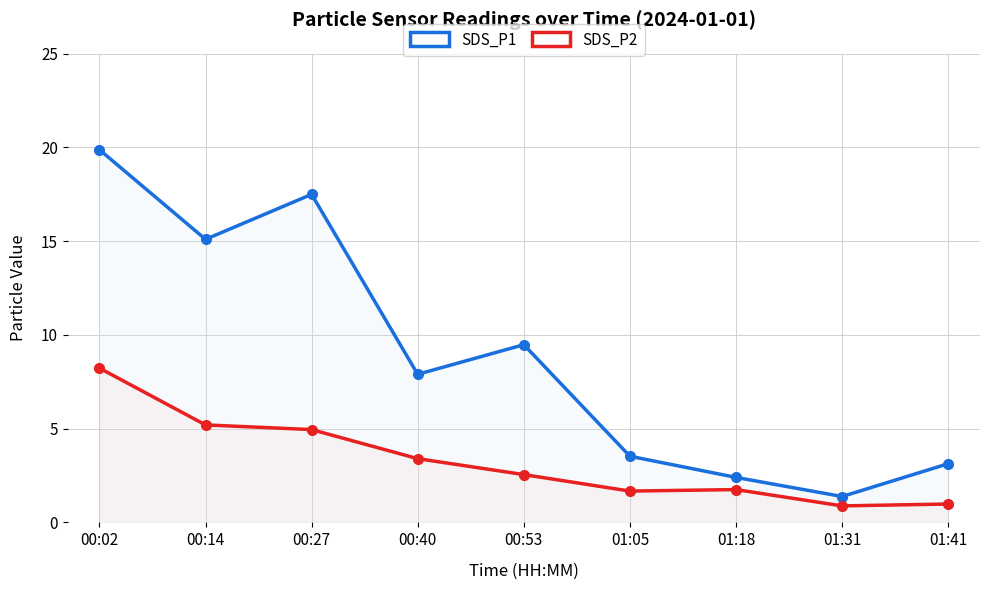

At which label is SDS_P2 closest to 4?

00:40